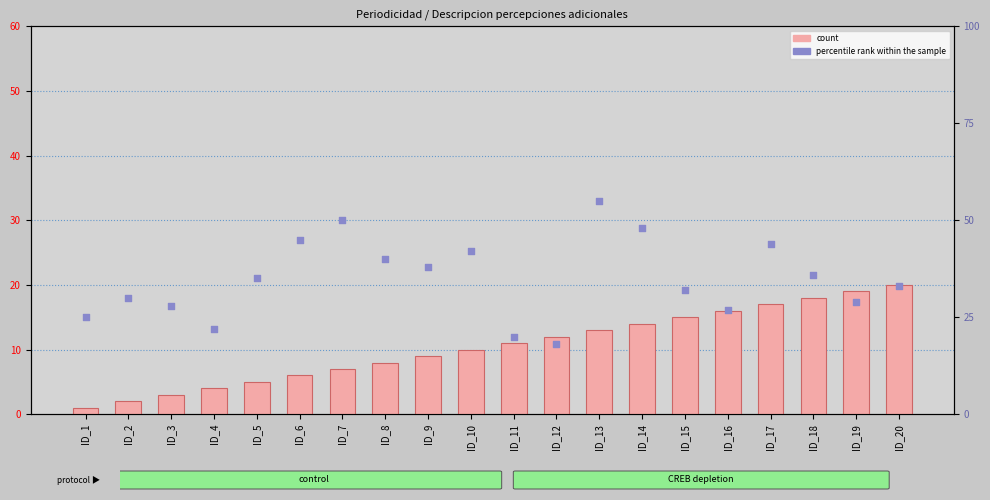

What is the total value across all series at ID_4?

26